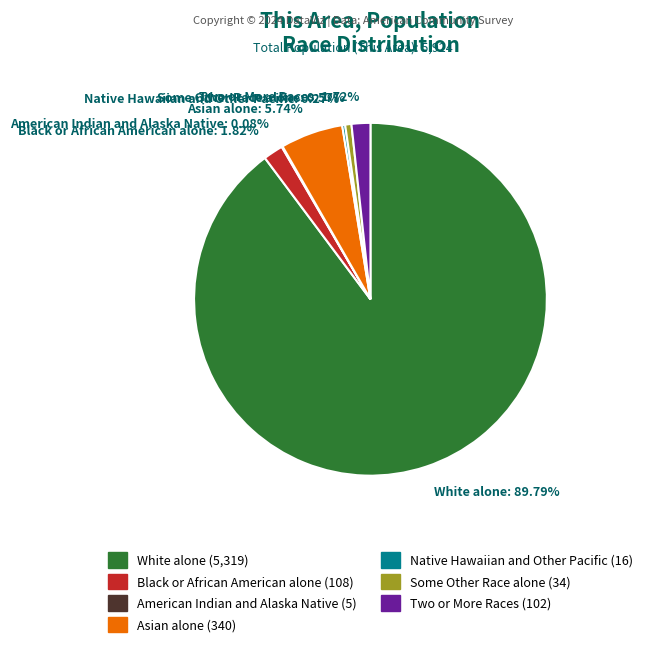

Which has a higher value, Two or More Races or White alone?

White alone